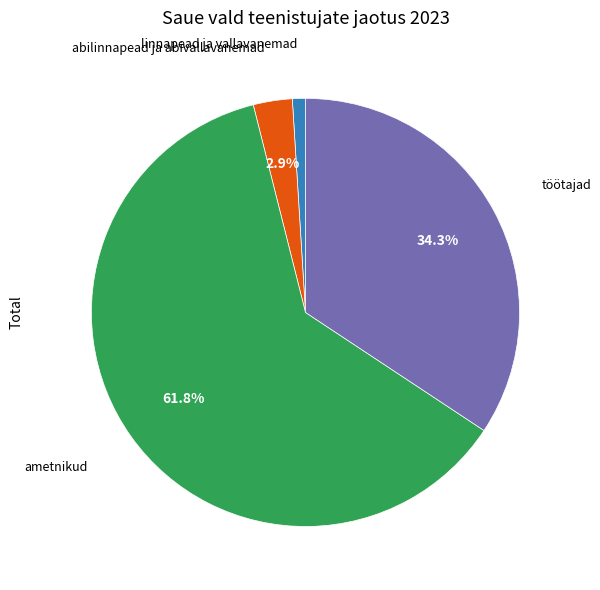

To the nearest percent, what is the difference between the linnapead ja vallavanemad and abilinnapead ja abivallavanemad slice percentages?

2%